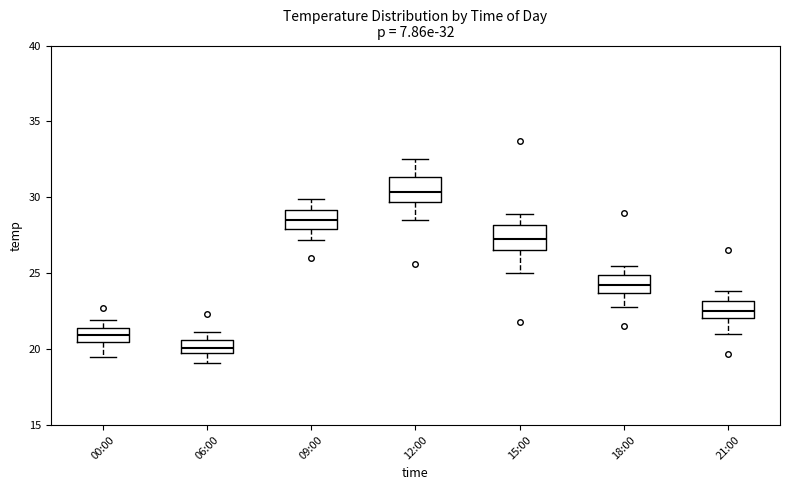

Which box's median line is the lowest?

06:00